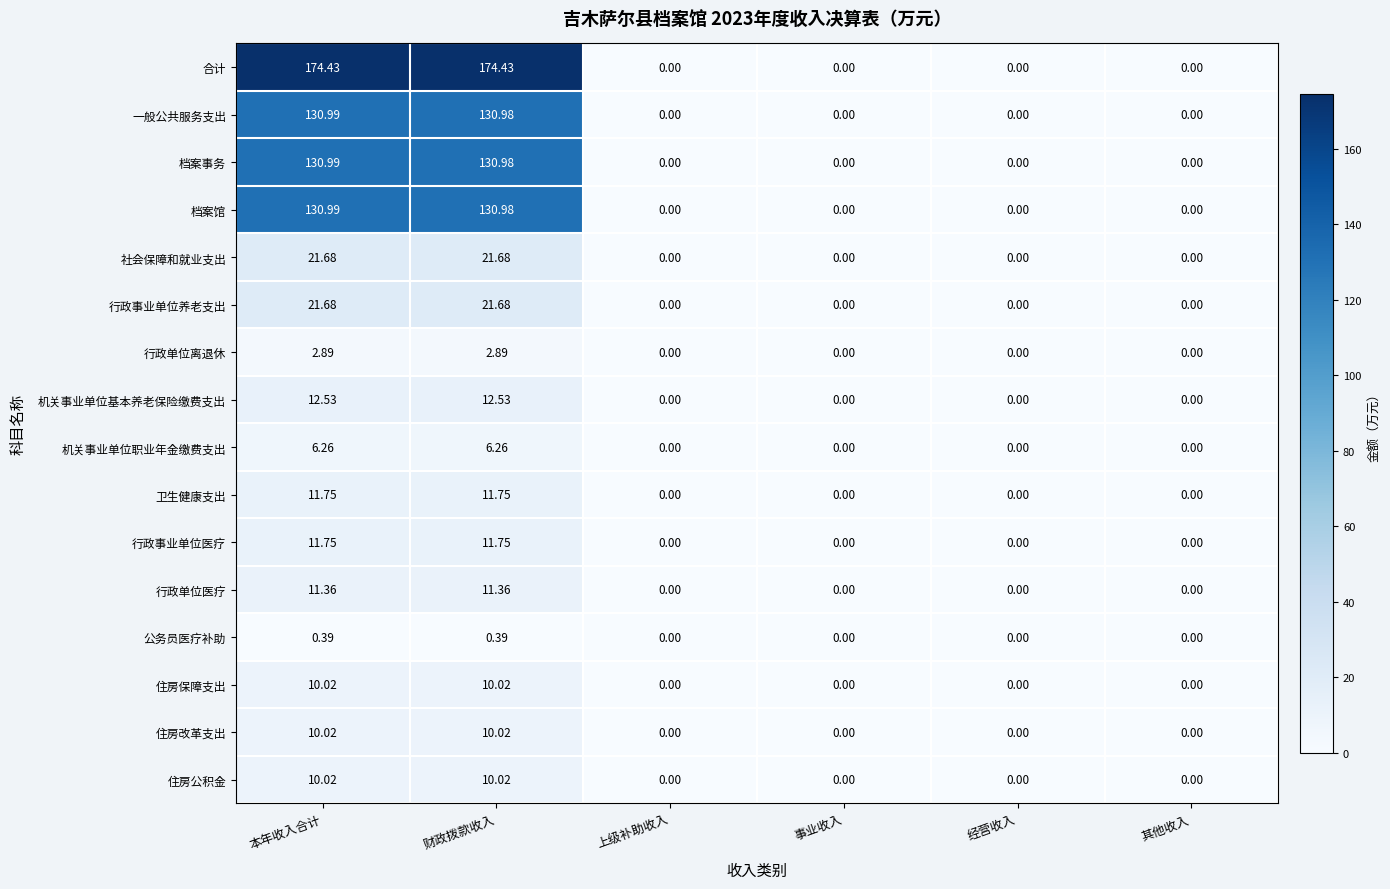

Which series has the largest range (max minus min)?

合计